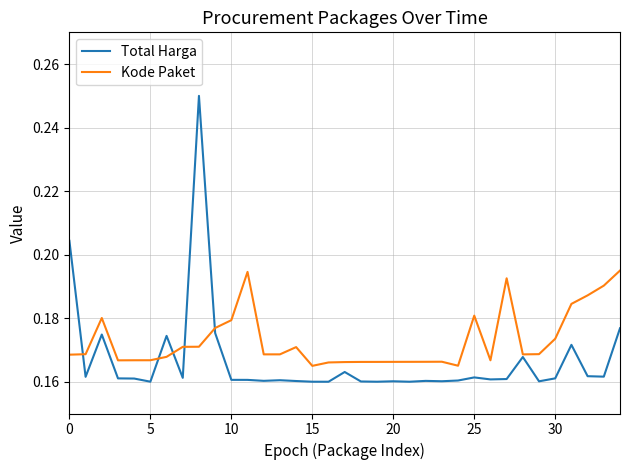

Which series has the largest total across all categories?

Kode Paket